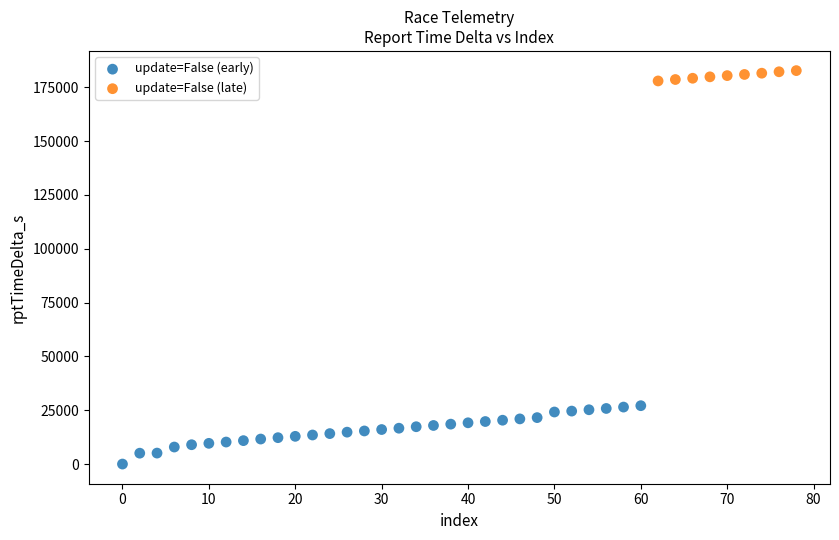

Which series contains the lowest Y value?

update=False (early)